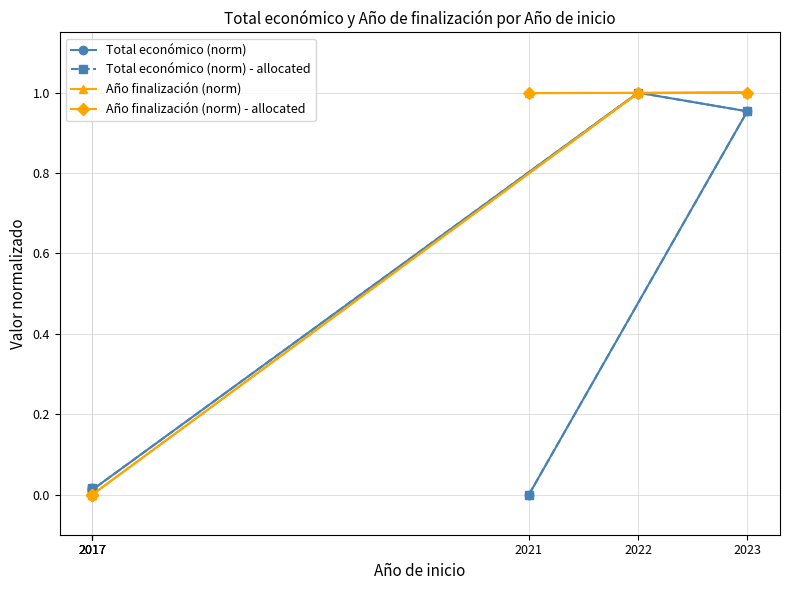

How many series are shown in this chart?

4